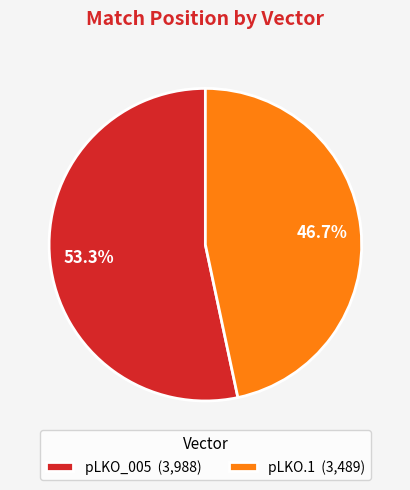

Which slice is the smallest?

pLKO.1 (3,489)